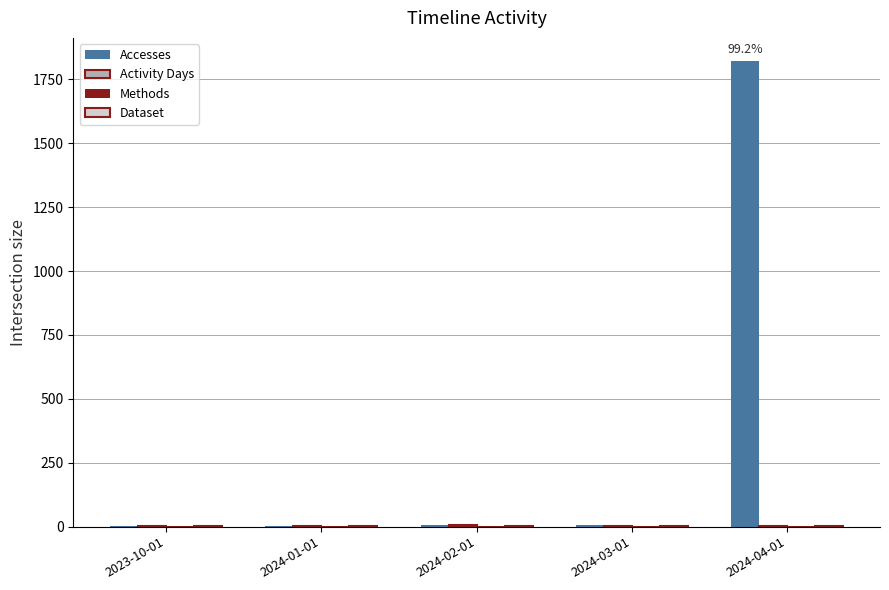

At which category is the sum across all series the highest?

2024-04-01